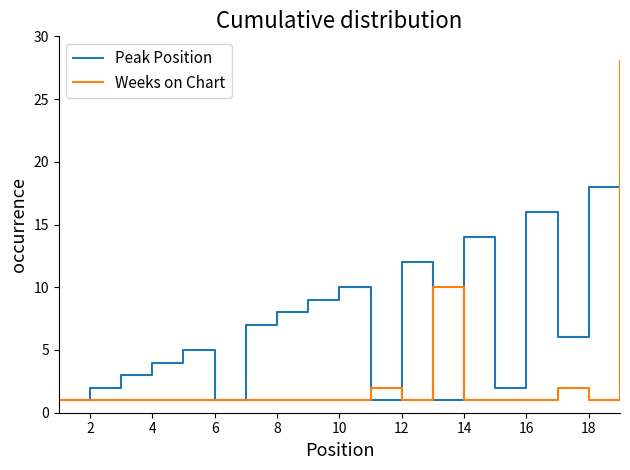

True or false: Weeks on Chart and Peak Position intersect in this chart.

True